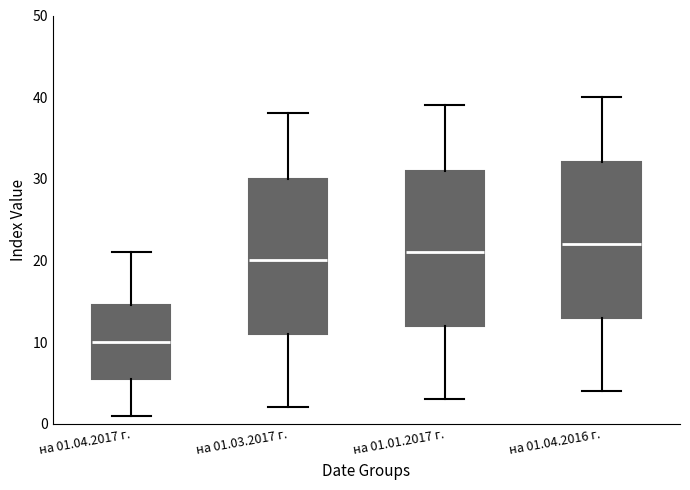

Which box has the highest median line?

на 01.04.2016 г.